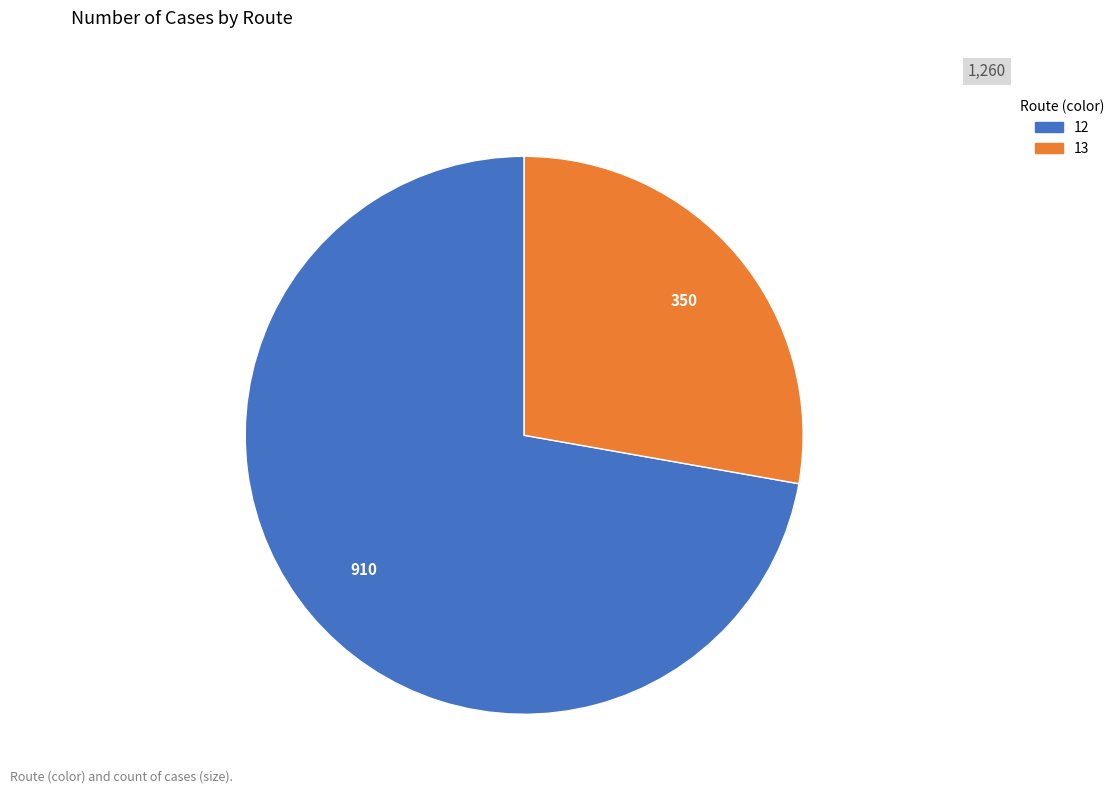

How many segments does this pie chart have?

2